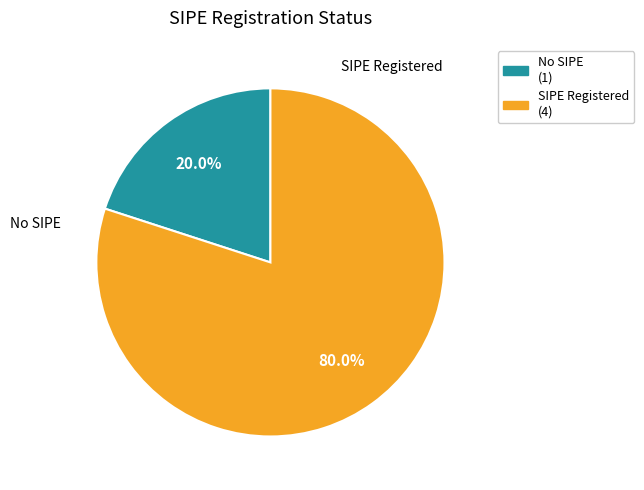

Do No SIPE (1) and SIPE Registered (4) together represent more than half of the pie?

Yes